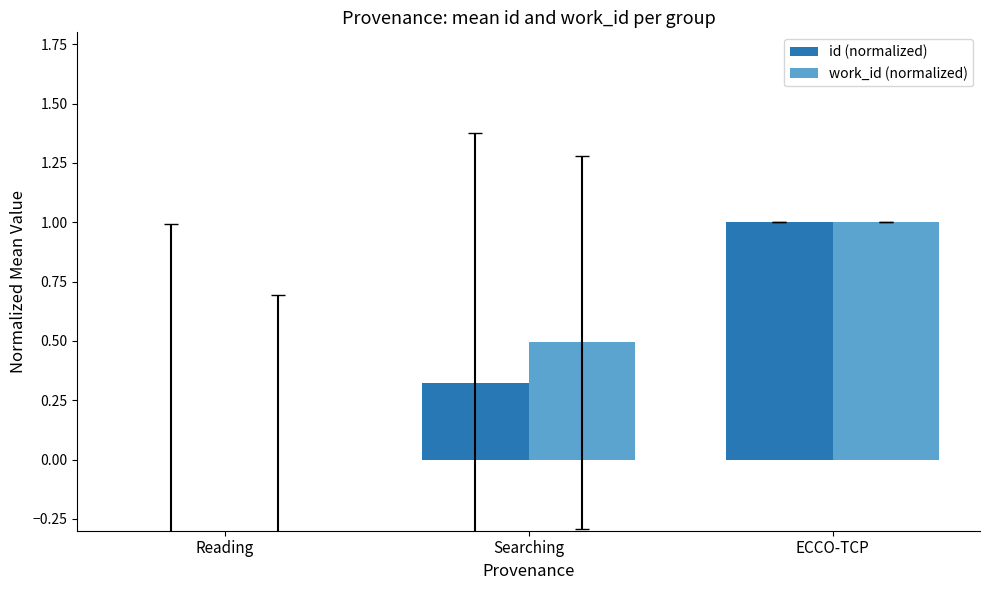

Are the bars grouped side by side (vs. stacked)?

Yes